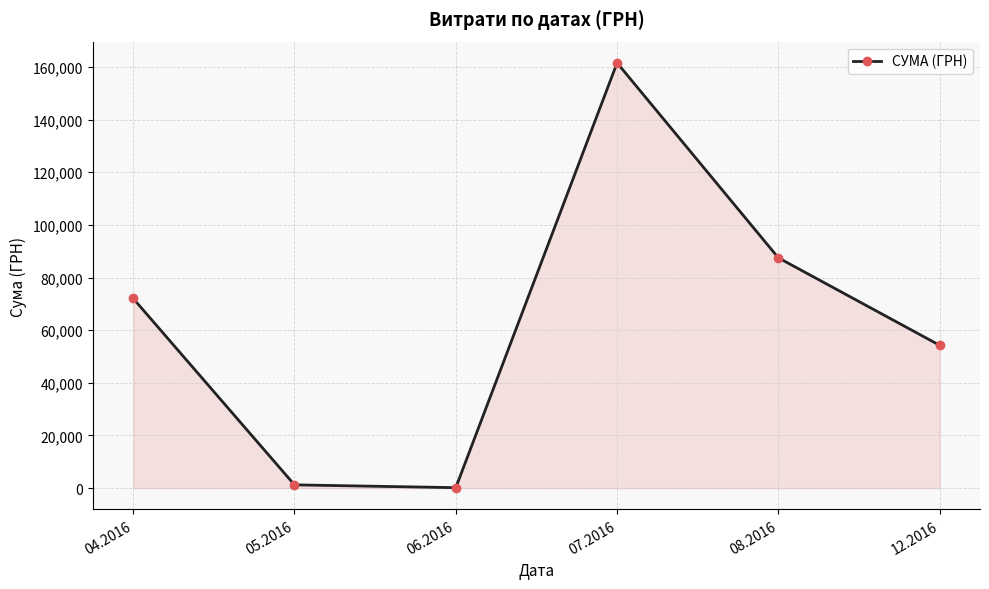

Reading left to right, what are all the values shown in this chart?

04.2016=72044.8	05.2016=1252.4	06.2016=180.0	07.2016=161513.3	08.2016=87473.1	12.2016=54252.0